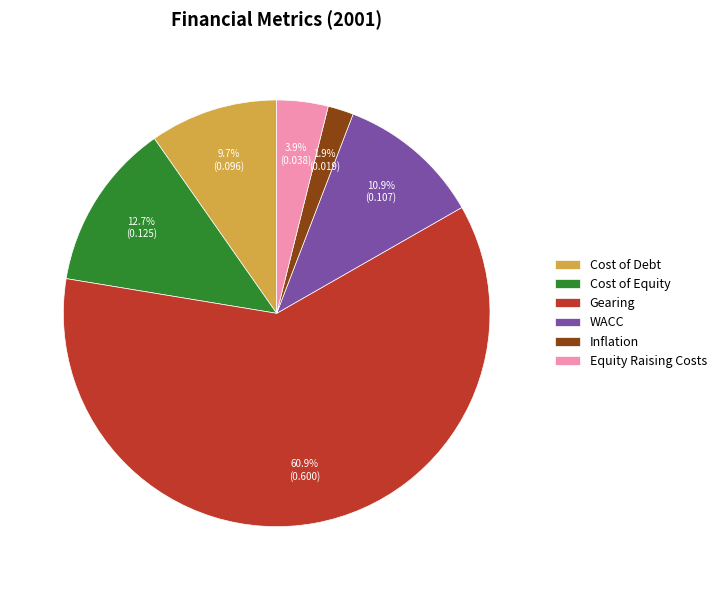

Which slice is the largest?

Gearing